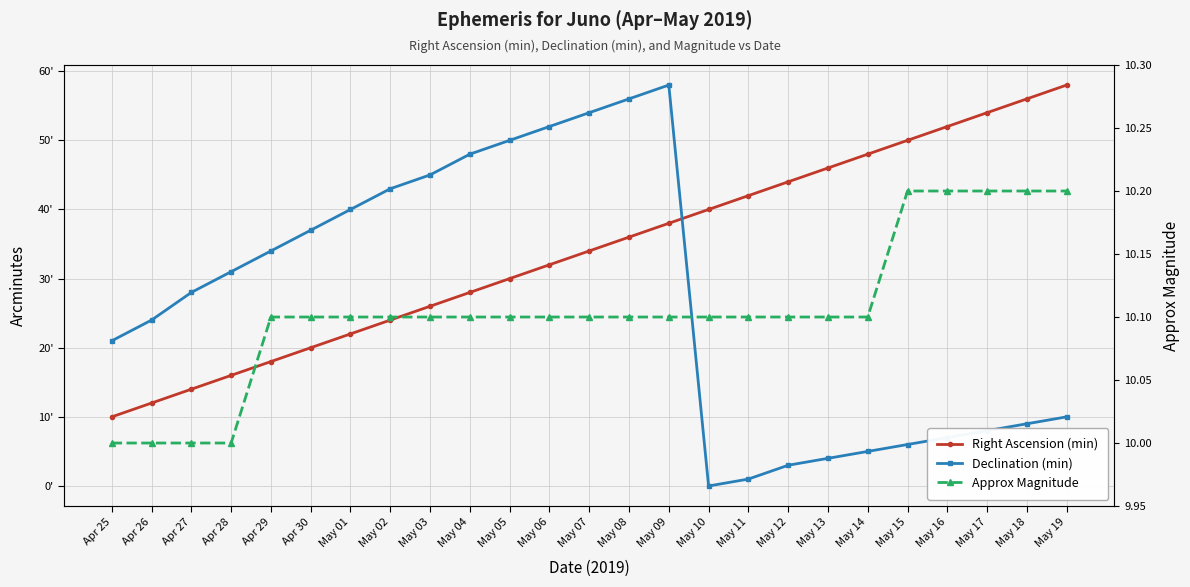

What is the difference between the maximum and minimum values in the Approx Magnitude series?

0.2